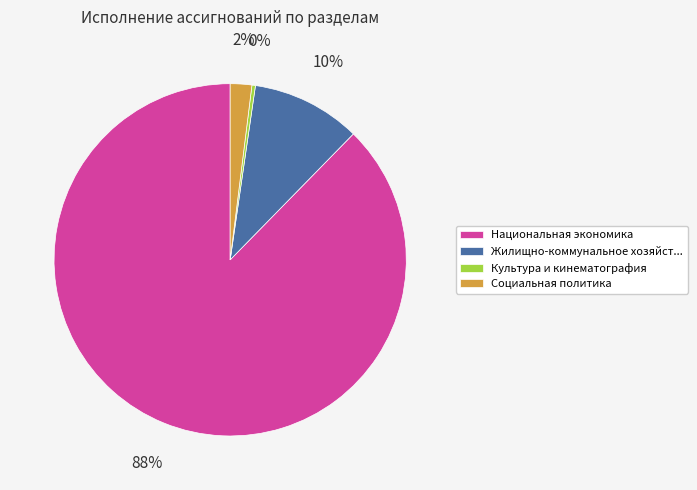

What is the smallest slice in the pie chart?

Культура и кинематография